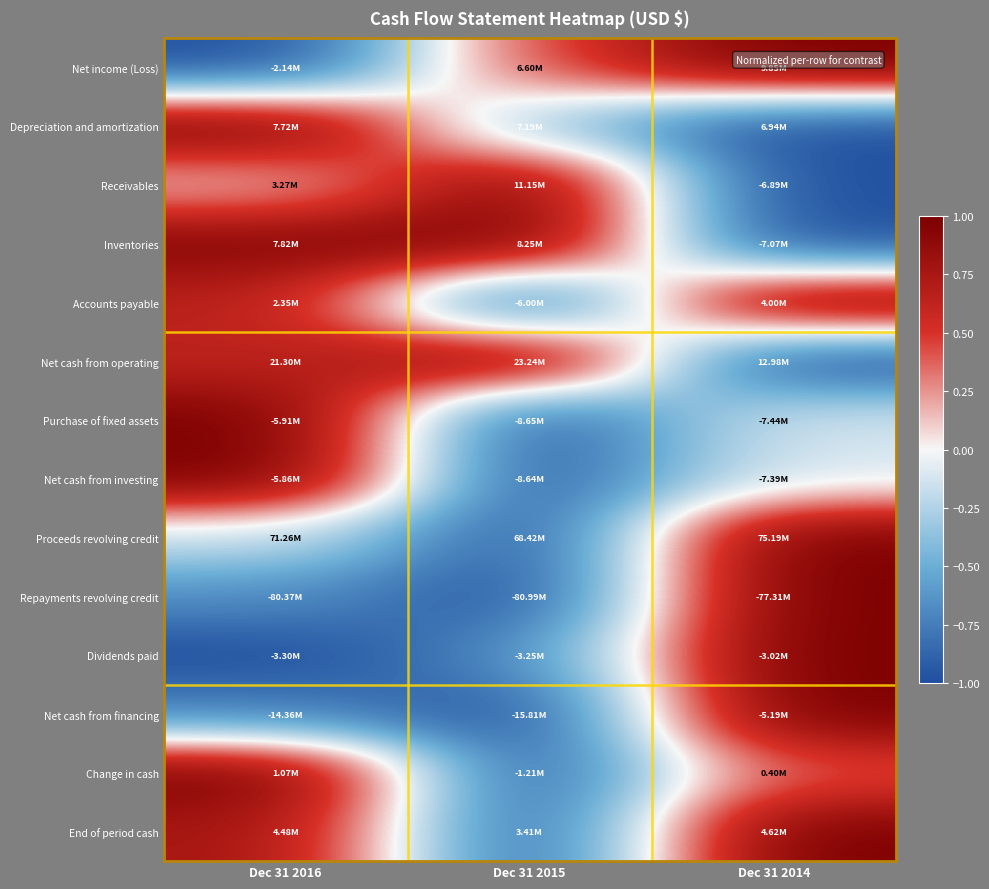

Reading right to left, what are all the values shown in this chart?

Net income (Loss): Dec 31 2014=1.0	Dec 31 2015=0.5	Dec 31 2016=-1.0
Depreciation and amortization: Dec 31 2014=-1.0	Dec 31 2015=-0.4	Dec 31 2016=1.0
Receivables: Dec 31 2014=-1.0	Dec 31 2015=1.0	Dec 31 2016=0.1
Inventories: Dec 31 2014=-1.0	Dec 31 2015=1.0	Dec 31 2016=0.9
Accounts payable: Dec 31 2014=1.0	Dec 31 2015=-1.0	Dec 31 2016=0.7
Net cash from operating: Dec 31 2014=-1.0	Dec 31 2015=1.0	Dec 31 2016=0.6
Purchase of fixed assets: Dec 31 2014=-0.1	Dec 31 2015=-1.0	Dec 31 2016=1.0
Net cash from investing: Dec 31 2014=-0.1	Dec 31 2015=-1.0	Dec 31 2016=1.0
Proceeds revolving credit: Dec 31 2014=1.0	Dec 31 2015=-1.0	Dec 31 2016=-0.2
Repayments revolving credit: Dec 31 2014=1.0	Dec 31 2015=-1.0	Dec 31 2016=-0.7
Dividends paid: Dec 31 2014=1.0	Dec 31 2015=-0.7	Dec 31 2016=-1.0
Net cash from financing: Dec 31 2014=1.0	Dec 31 2015=-1.0	Dec 31 2016=-0.7
Change in cash: Dec 31 2014=0.4	Dec 31 2015=-1.0	Dec 31 2016=1.0
End of period cash: Dec 31 2014=1.0	Dec 31 2015=-1.0	Dec 31 2016=0.8